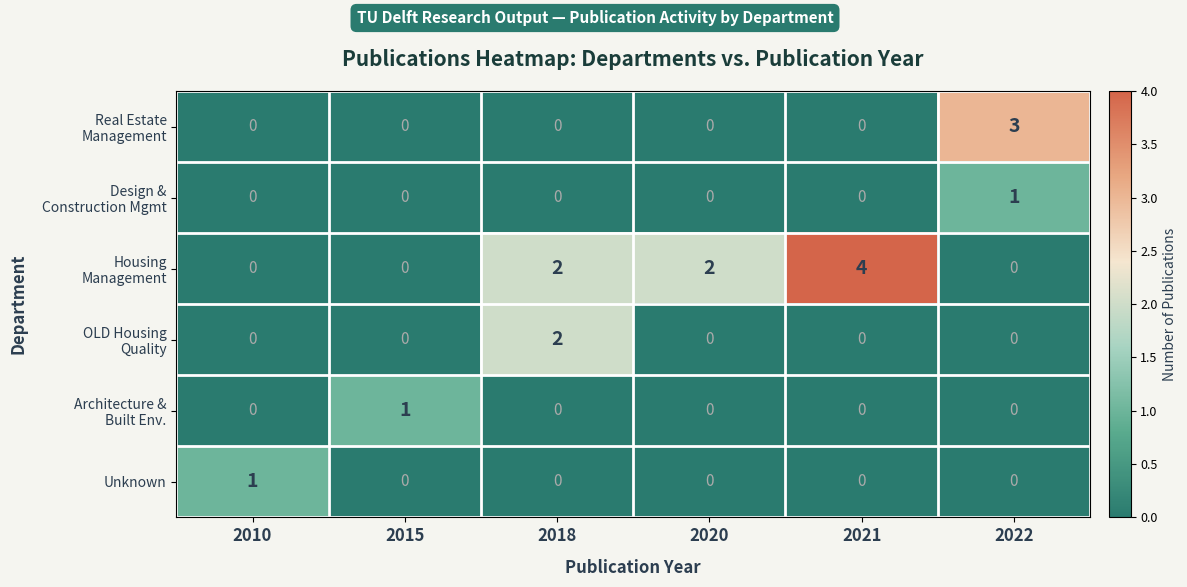

What is the maximum value shown in the chart?

4